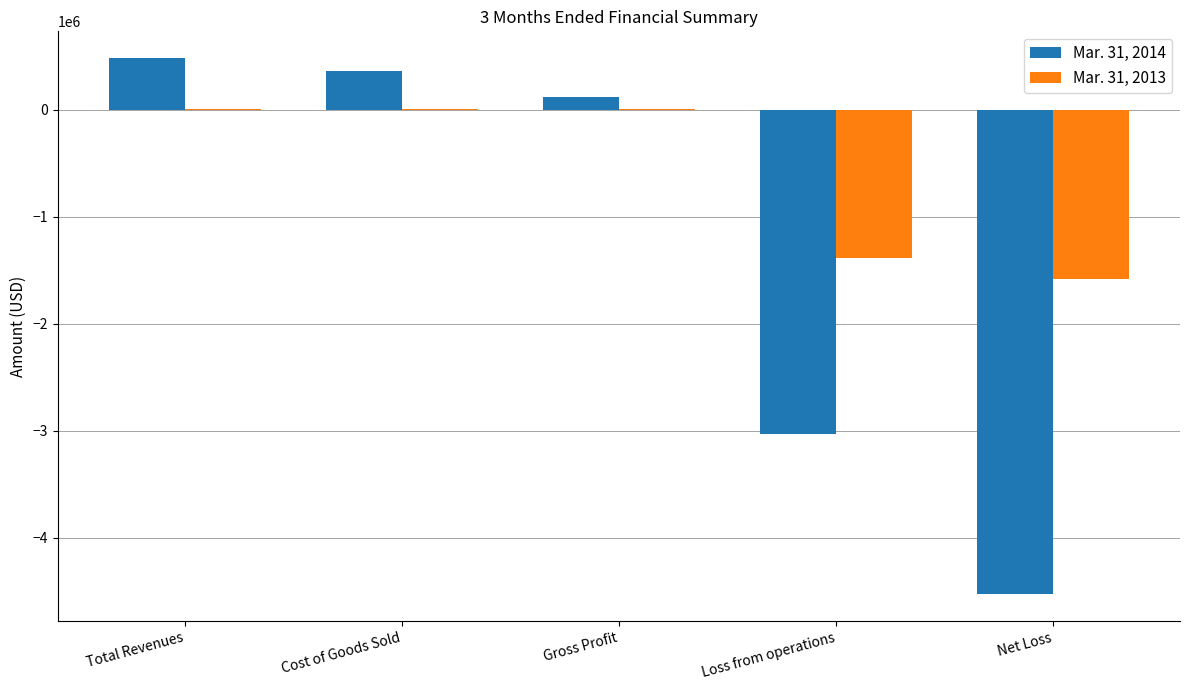

At which label does Mar. 31, 2014 reach its peak?

Total Revenues